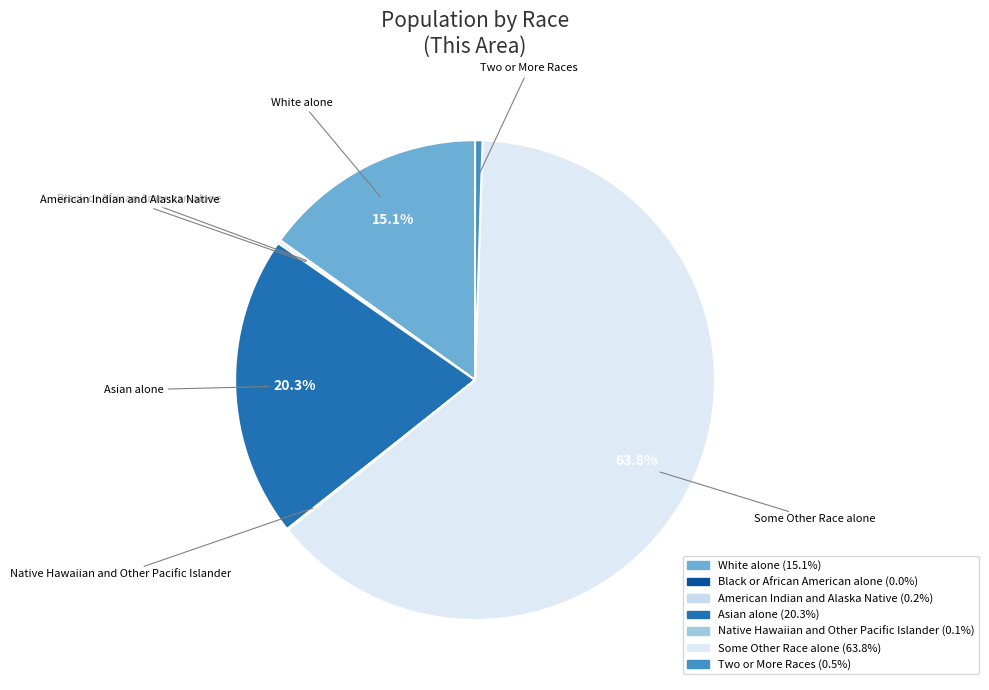

To the nearest percent, what is the difference between the largest and smallest slice percentages?

64%